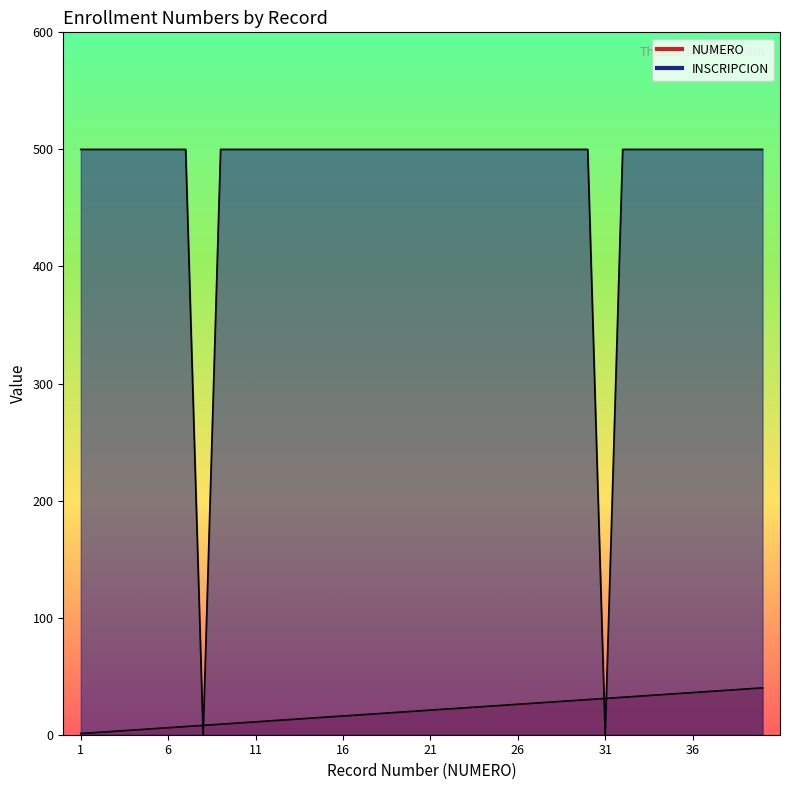

At which label does NUMERO first exceed 21?

22